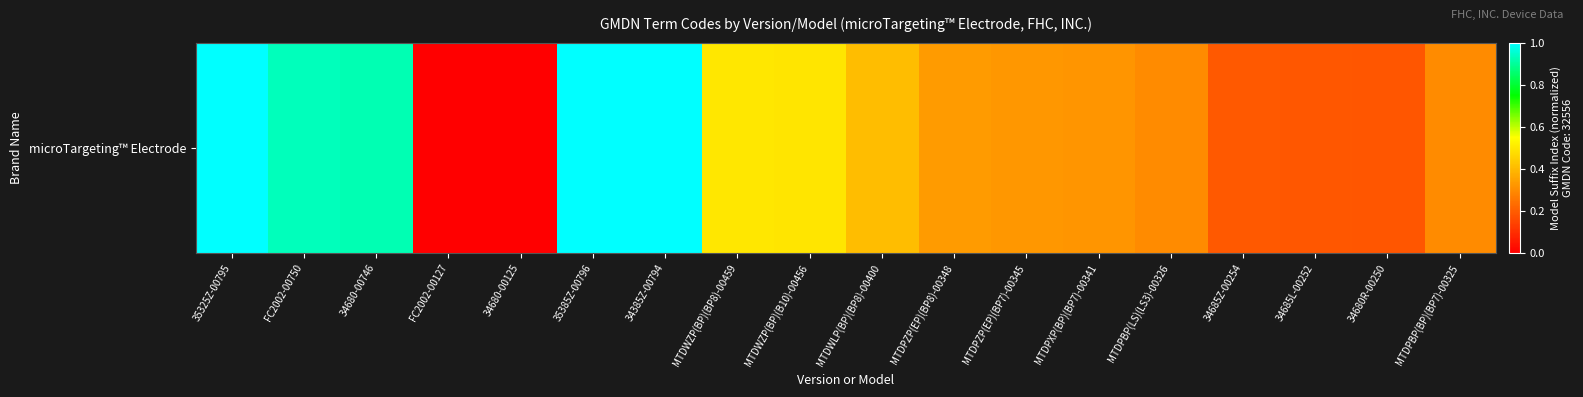

The chart shows a value of 0.3 at MTDPZP(EP)(BP7)-00345. True or false?

True